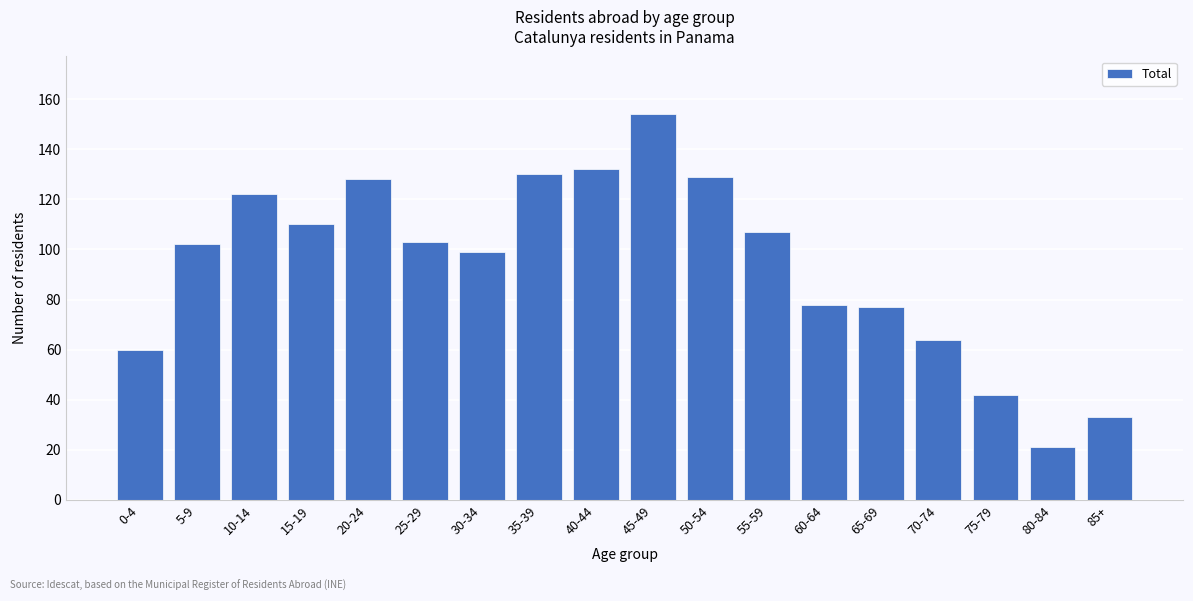

Reading left to right, transcribe all the data shown in this chart.

0-4=60	5-9=102	10-14=122	15-19=110	20-24=128	25-29=103	30-34=99	35-39=130	40-44=132	45-49=154	50-54=129	55-59=107	60-64=78	65-69=77	70-74=64	75-79=42	80-84=21	85+=33